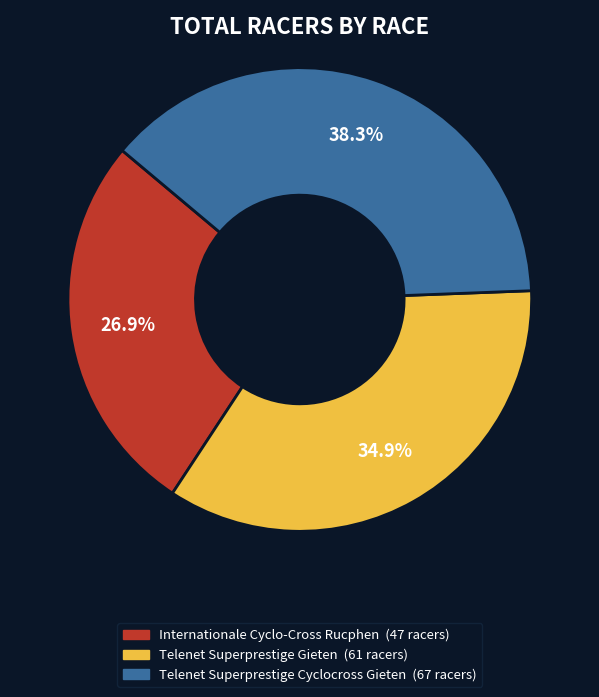

What portion of the pie excludes Internationale Cyclo-Cross Rucphen?

73.1%